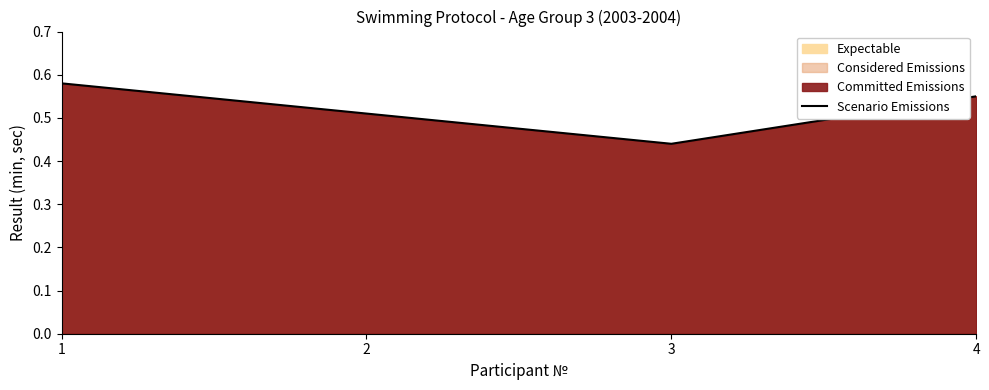

Is it true that the value at 1 is 0.6?

True